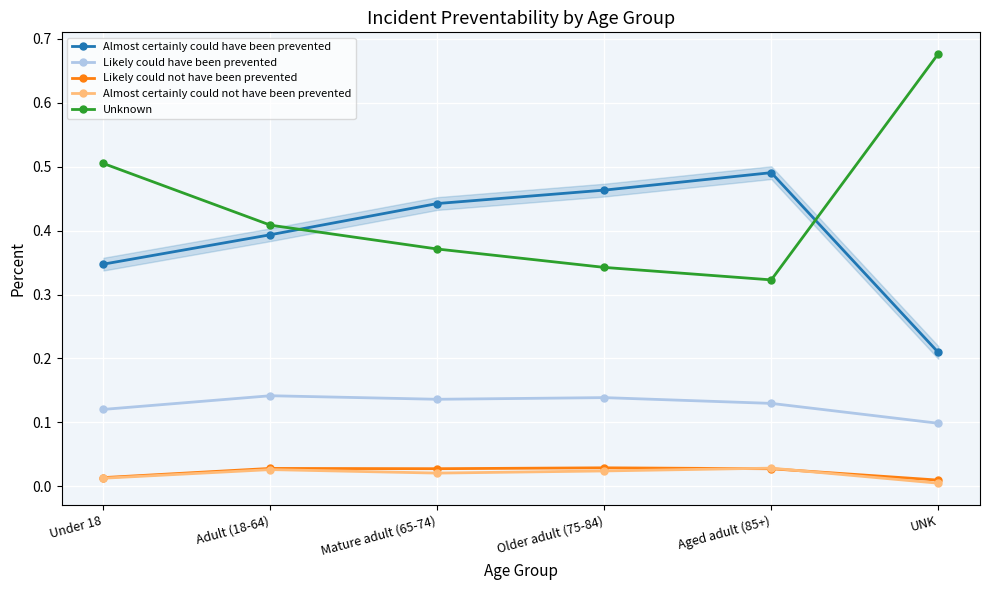

True or false: Likely could not have been prevented has more than 0 interior local peaks.

True